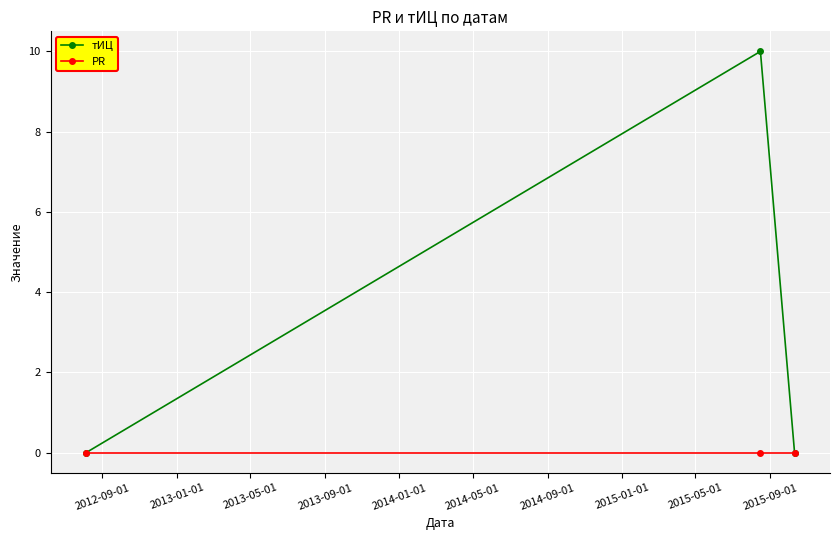

What is the value of the тИЦ point at the 2nd from the left?

10